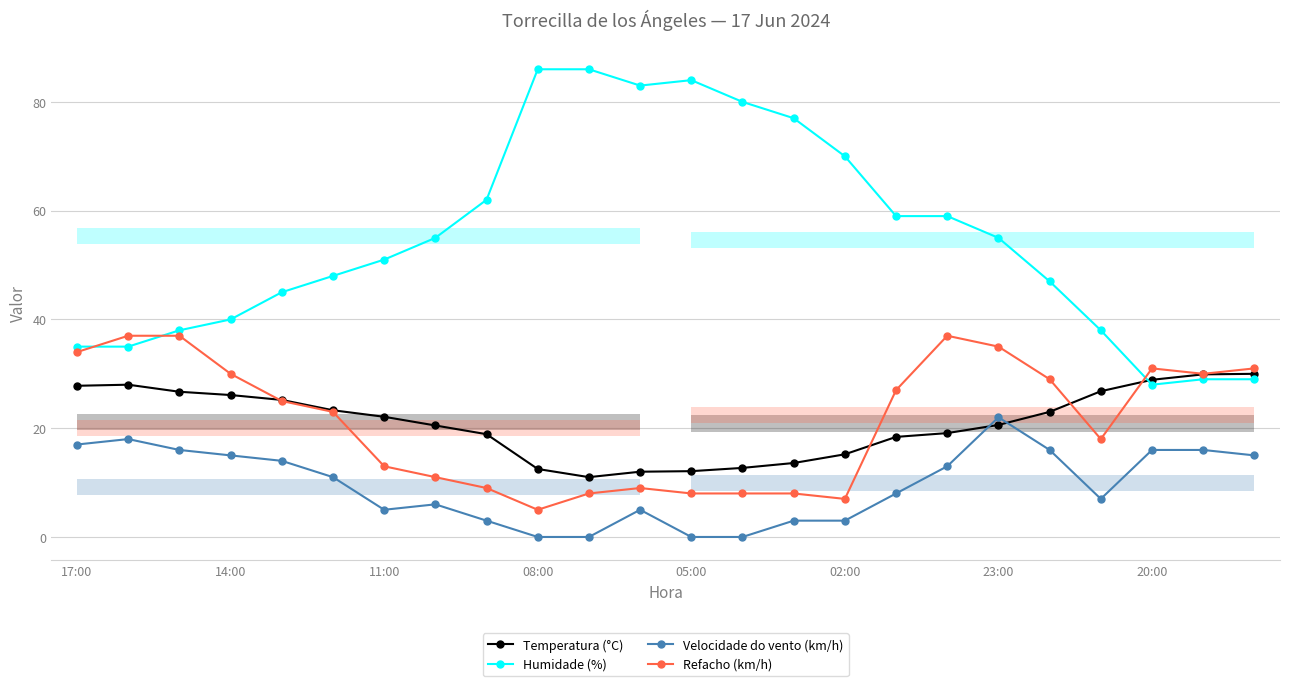

What is the sum of the Humidade (%) values at 20 and 14?

115.0